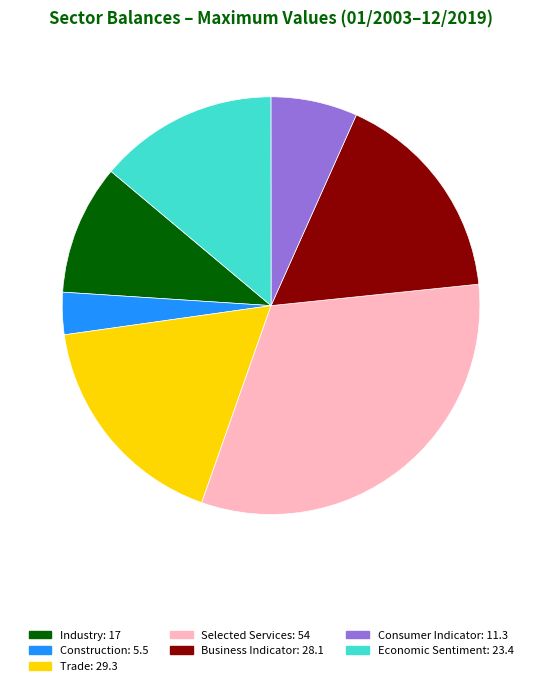

To the nearest percent, what is the average slice percentage?

14%